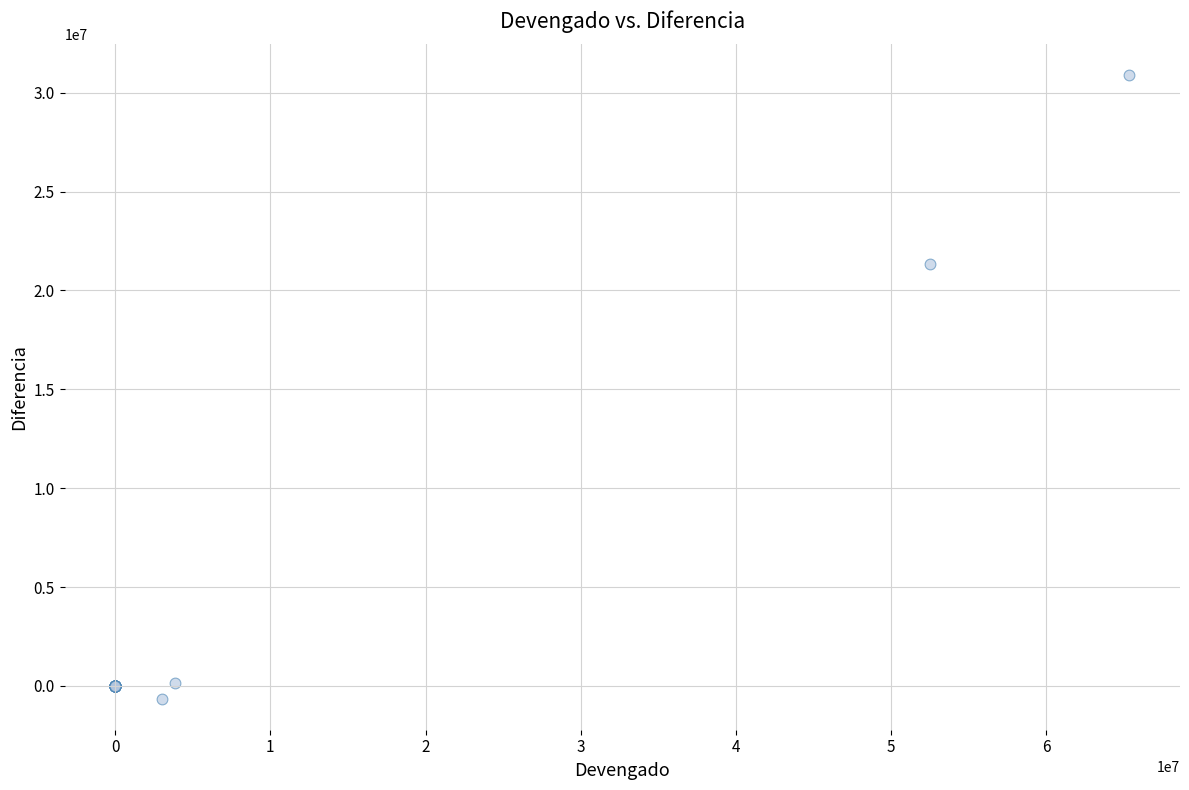

What Y value in the scatter plot is closest to 15114974?

21345148.5